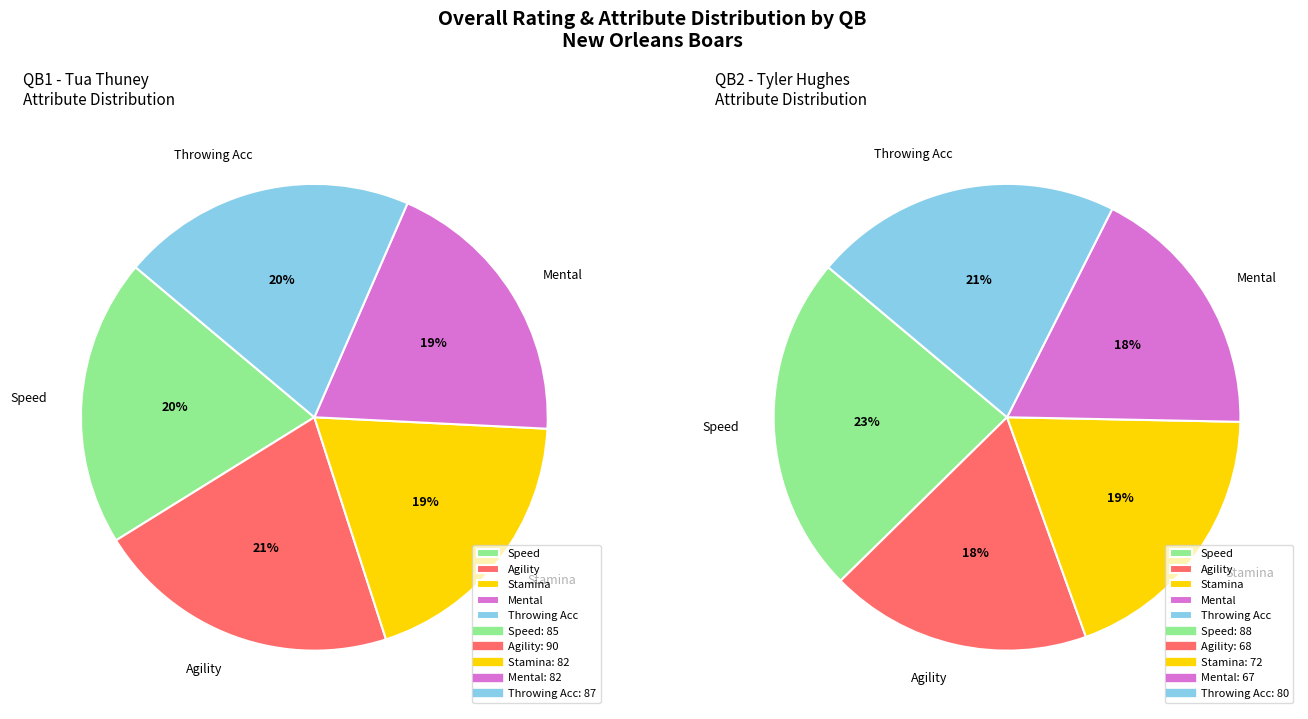

Is it true that Tyler is 38% of the pie?

False